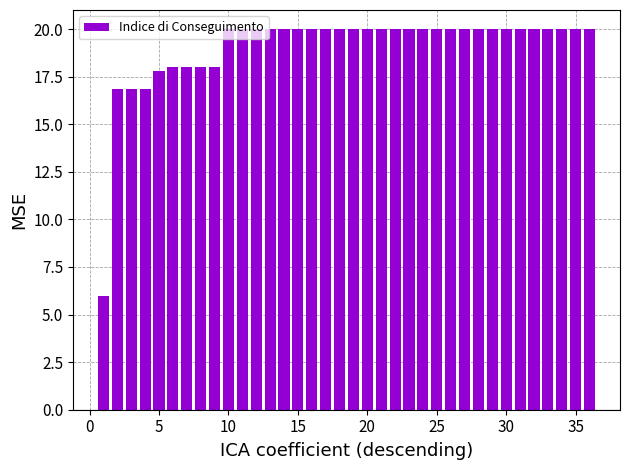

What is the sum of all values?

686.3